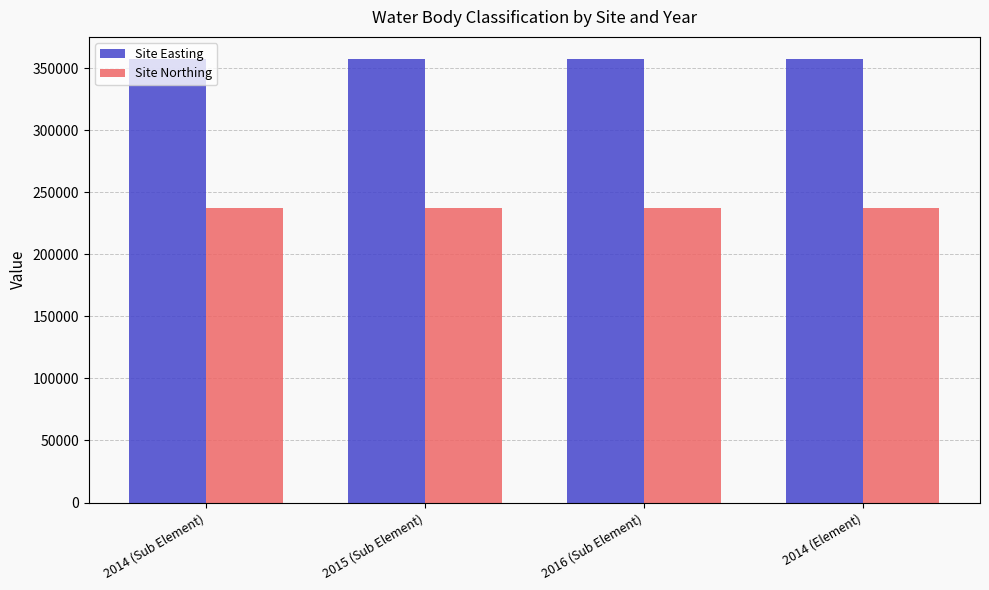

What is the sum of all Site Northing values?

949148